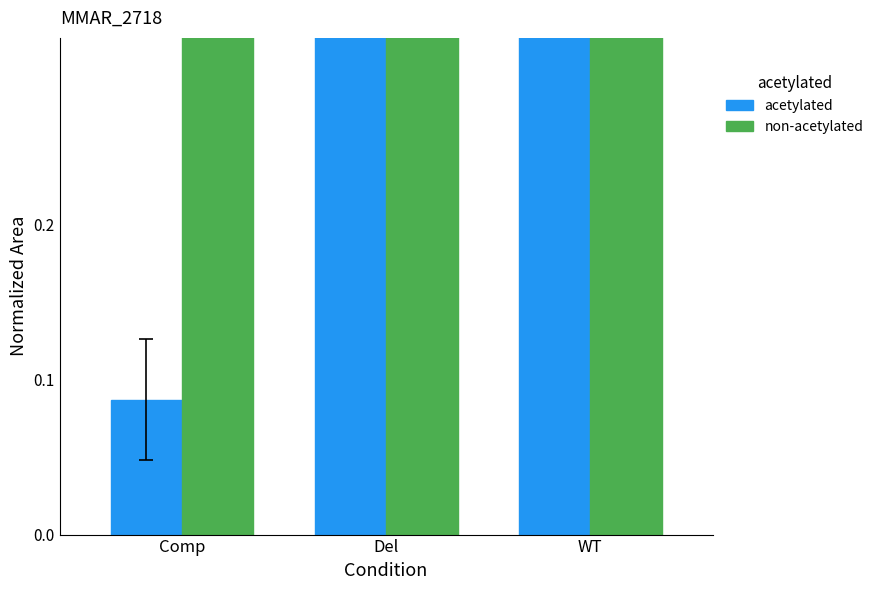

What is the value of the acetylated bar at the 3rd from the left?

1.0